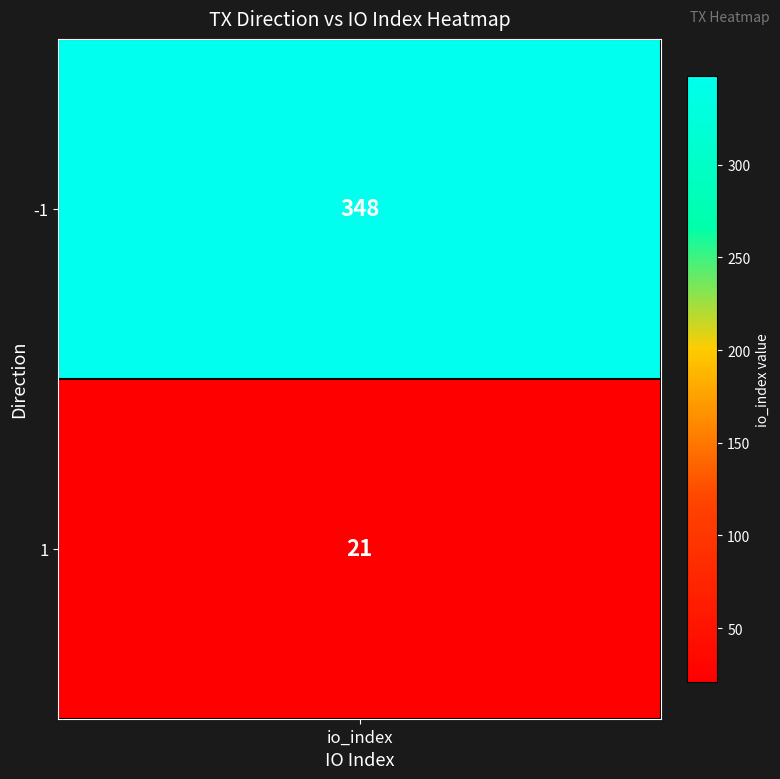

What is the difference between the maximum and minimum values?

327